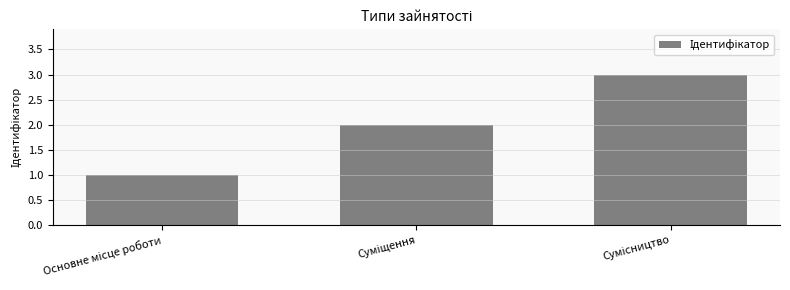

What is the difference between the maximum and minimum values?

2